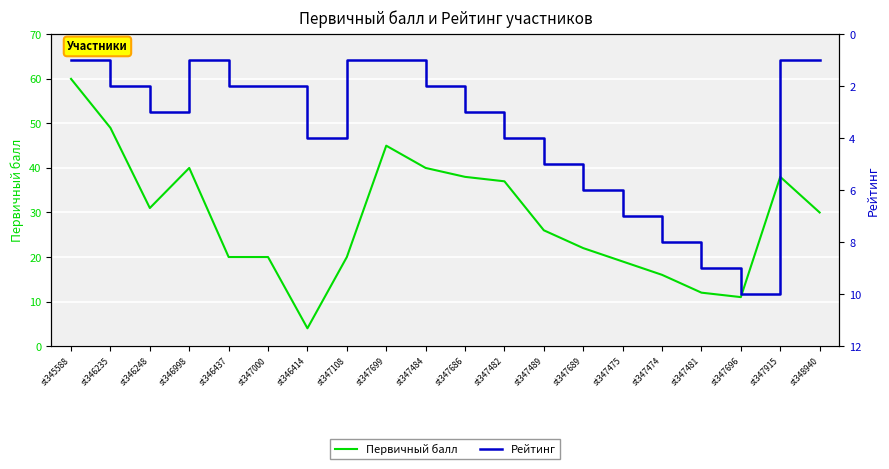

True or false: Рейтинг and Первичный балл cross at least once.

False